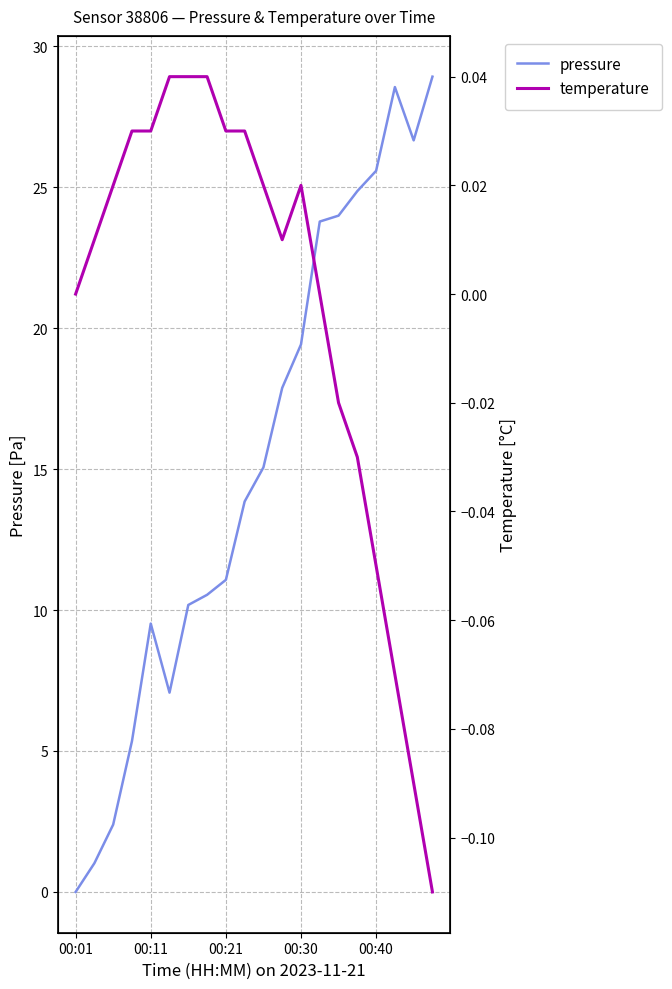

List the series in order of their overall mean, highest first.

pressure, temperature